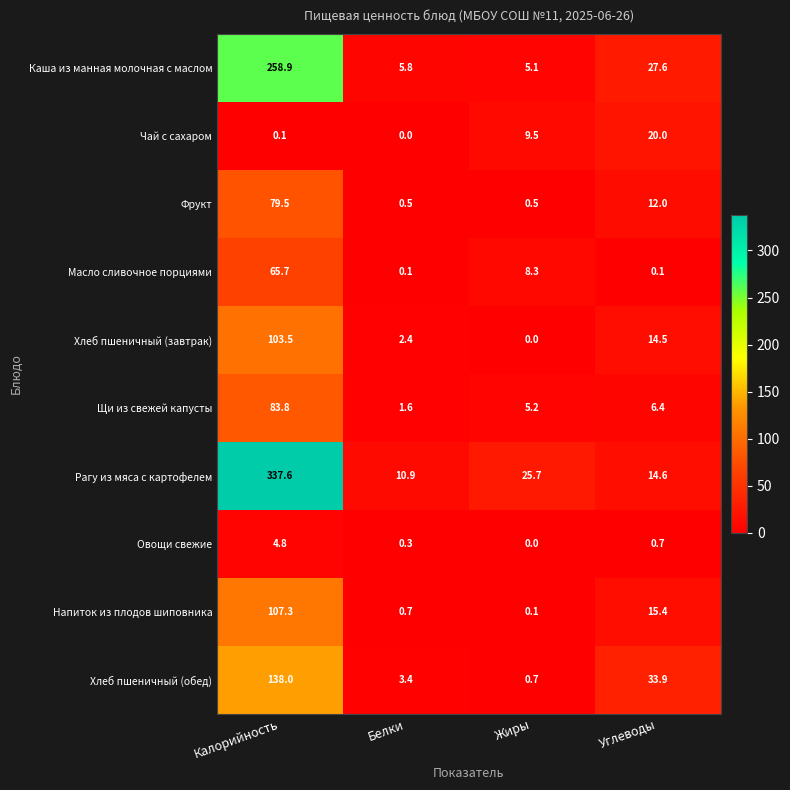

Which series changed the most between Белки and Углеводы?

Хлеб пшеничный (обед)